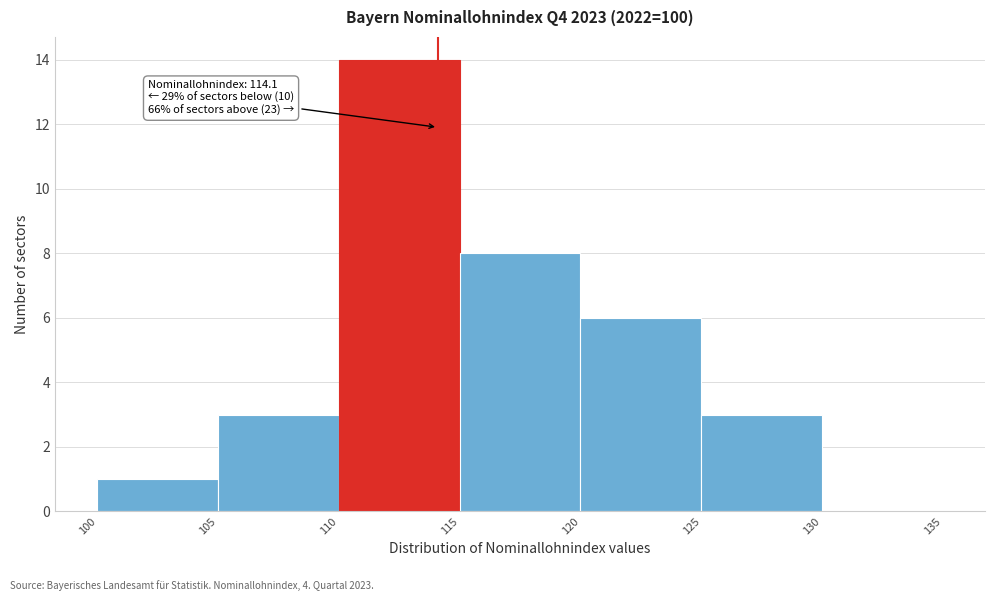

Which range on the x-axis has the tallest bar?

110 to 115